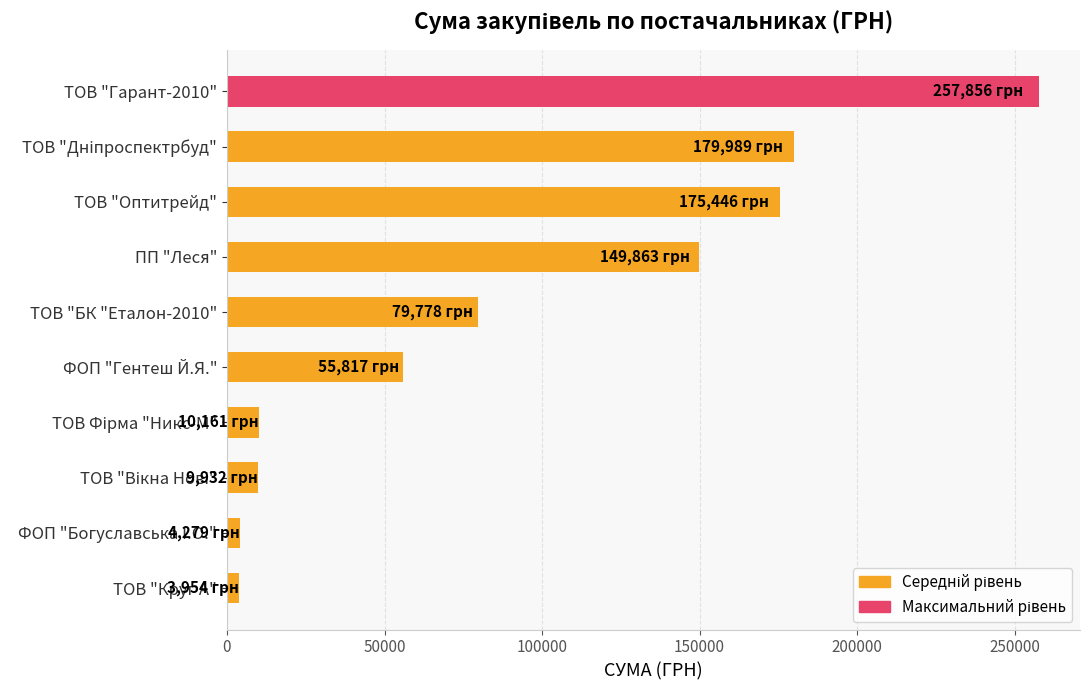

What is the difference between the maximum and second lowest values?

253577.4